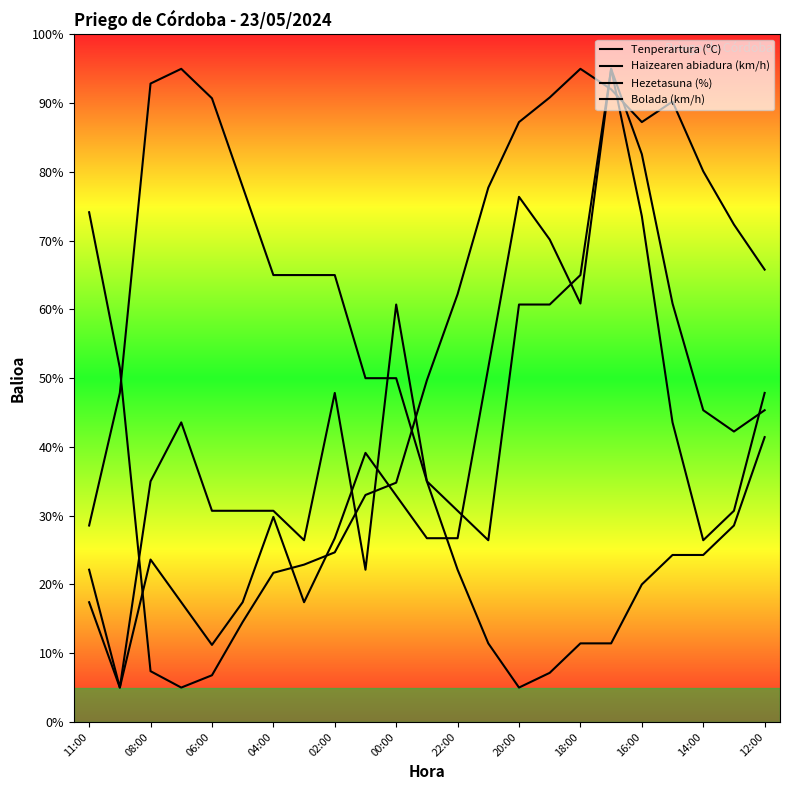

How many lines are shown in the chart?

4